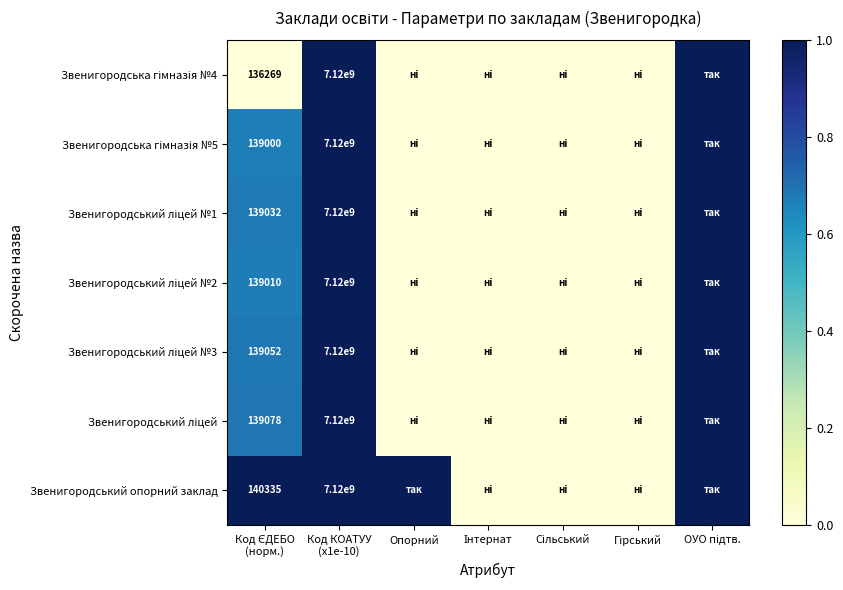

The Звенигородський ліцей series shows 0.7 at Код ЄДЕБО (норм.). True or false?

True